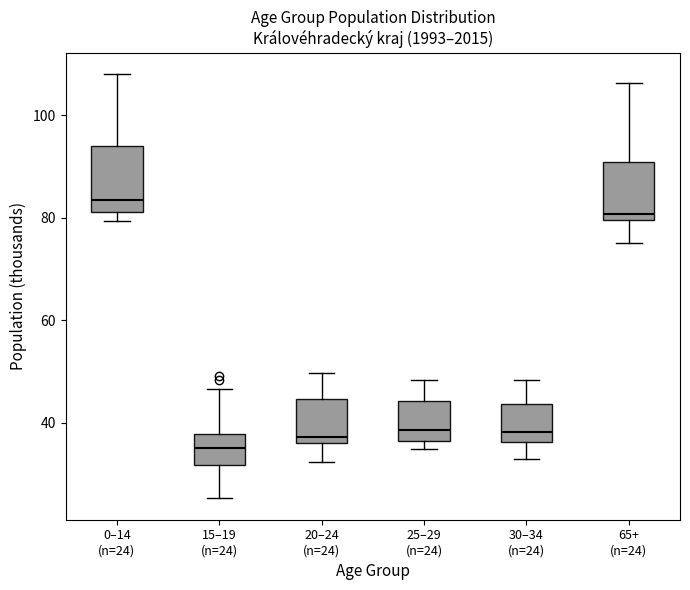

Reading left to right, transcribe this box plot: for each box, give where its median line is, the range the box spans, and where its two whiskers end, as read against the y-axis. The values are not printed on the chart, so give them approximately, as read against the axis.

0–14 (n=24): median 84, box 82 to 94, whiskers 80 to 108
15–19 (n=24): median 36, box 32 to 38, whiskers 26 to 46
20–24 (n=24): median 38, box 36 to 44, whiskers 32 to 50
25–29 (n=24): median 38, box 36 to 44, whiskers 34 to 48
30–34 (n=24): median 38, box 36 to 44, whiskers 32 to 48
65+ (n=24): median 80 (just above the box's lower edge), box 80 to 90, whiskers 74 to 106